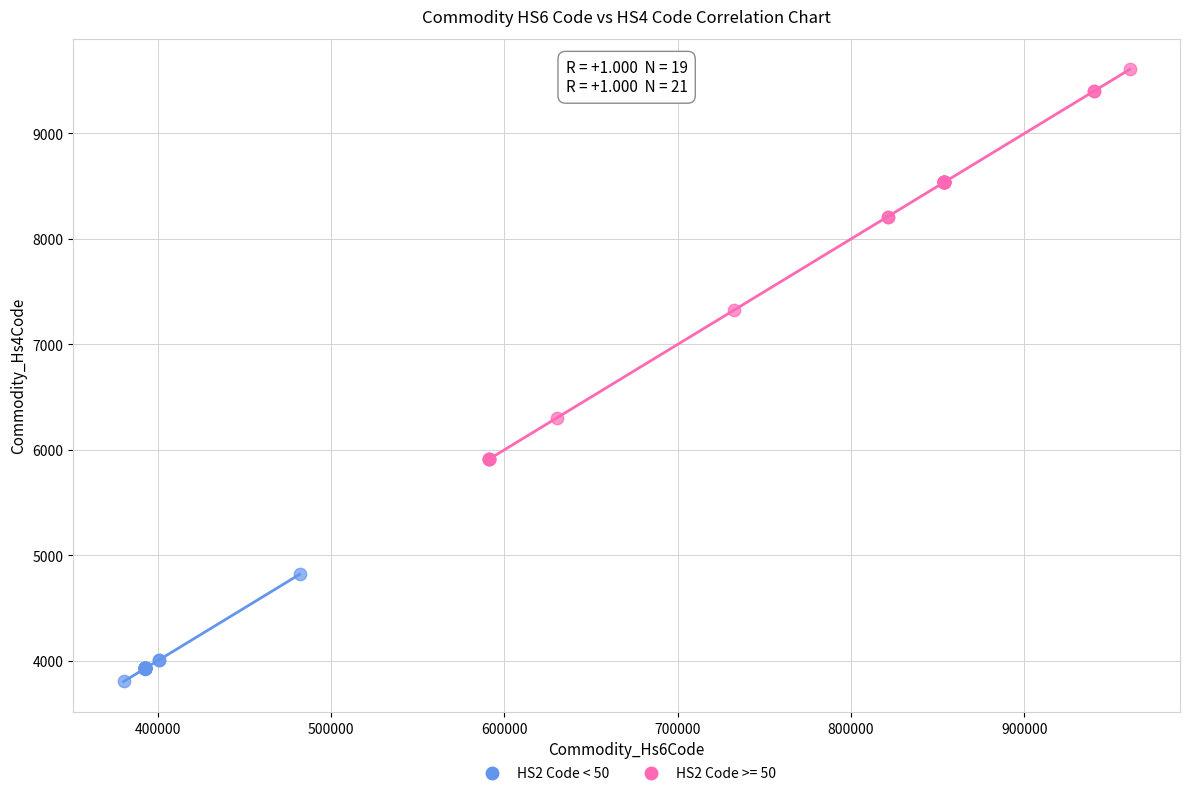

Which series contains the highest Y value?

HS2 Code >= 50